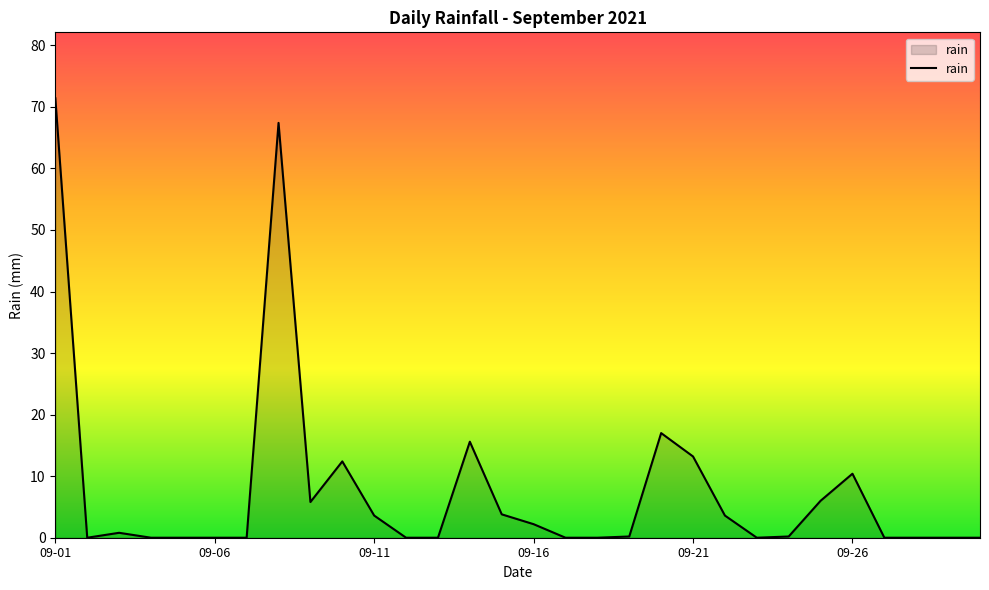

Does the chart have visible grid lines?

No